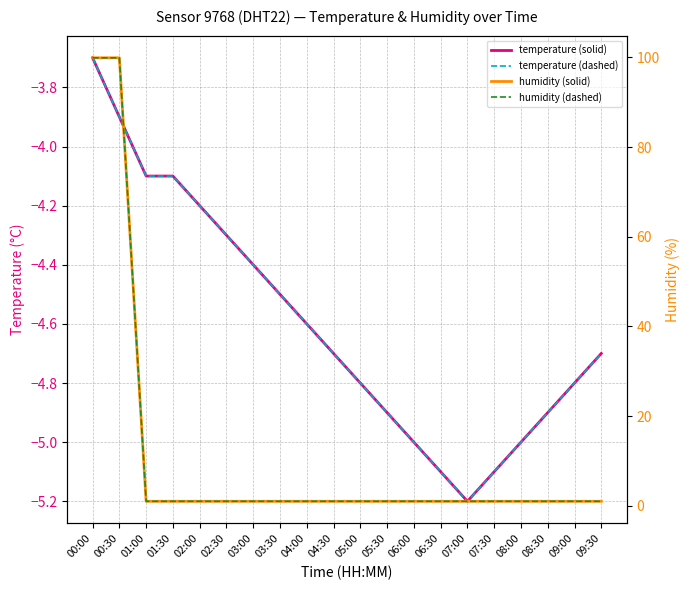

How many values in the humidity (solid) series exceed 1?

2